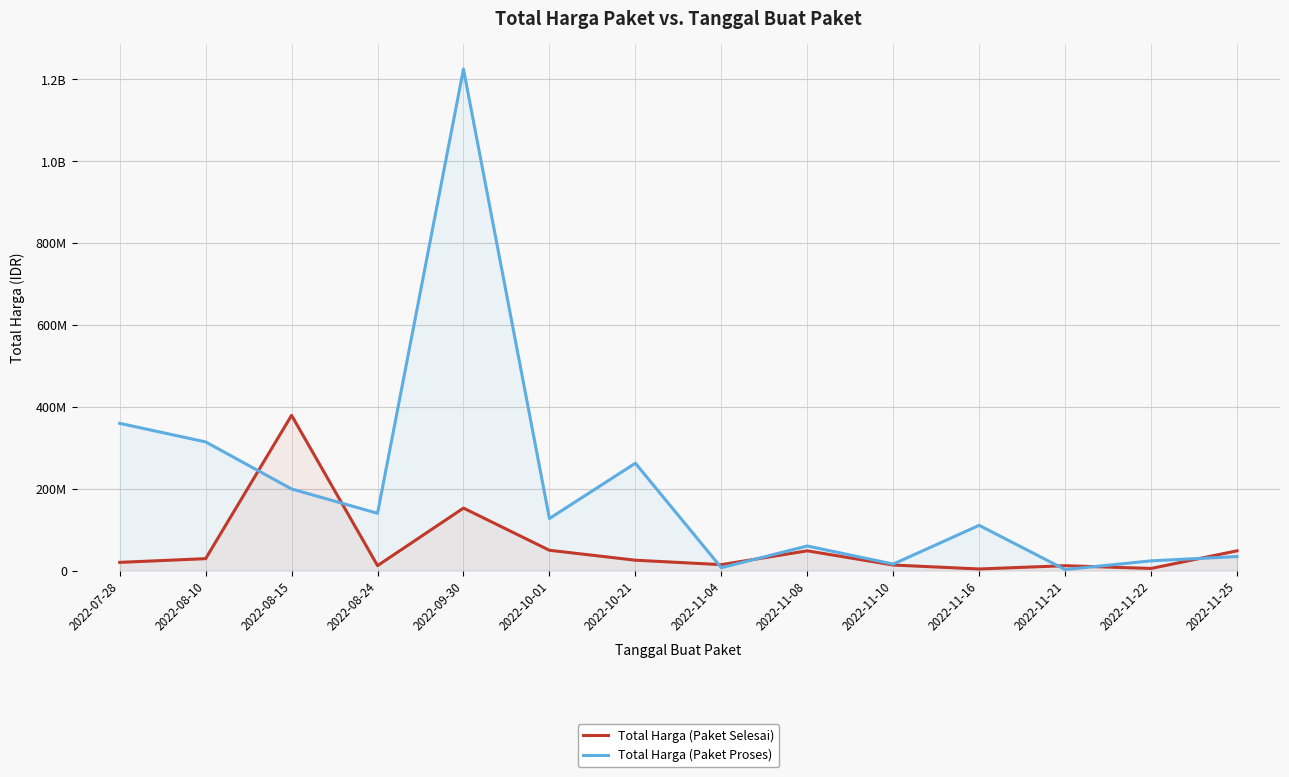

Reading right to left, what are all the values shown in this chart?

Total Harga (Paket Selesai): 48140000	5093000	11800000	3825000	13442000	48140000	14400000	25200000	49478000	152477000	12000000	379075000	29000000	19950000
Total Harga (Paket Proses): 34132505	23680800	2395750	110389990	15787200	59935000	6936000	262118150	127000000	1224682000	139800000	199200000	314121780	359500000